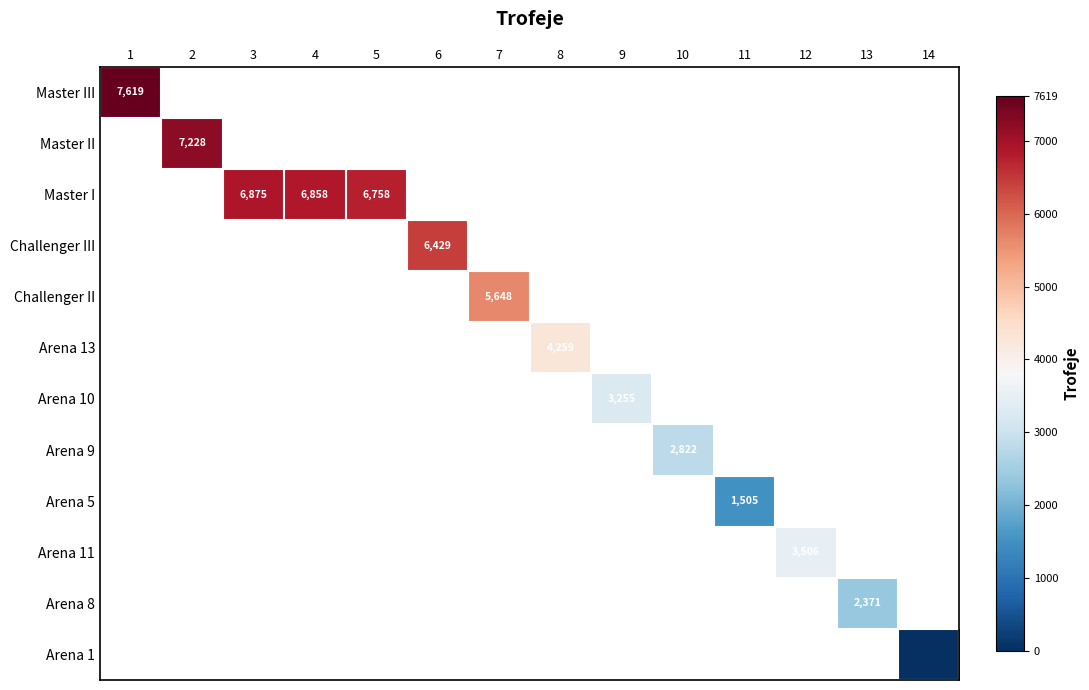

List the series in order of their peak value, highest first.

Master III, Master II, Master I, Challenger III, Challenger II, Arena 13, Arena 10, Arena 9, Arena 5, Arena 11, Arena 8, Arena 1